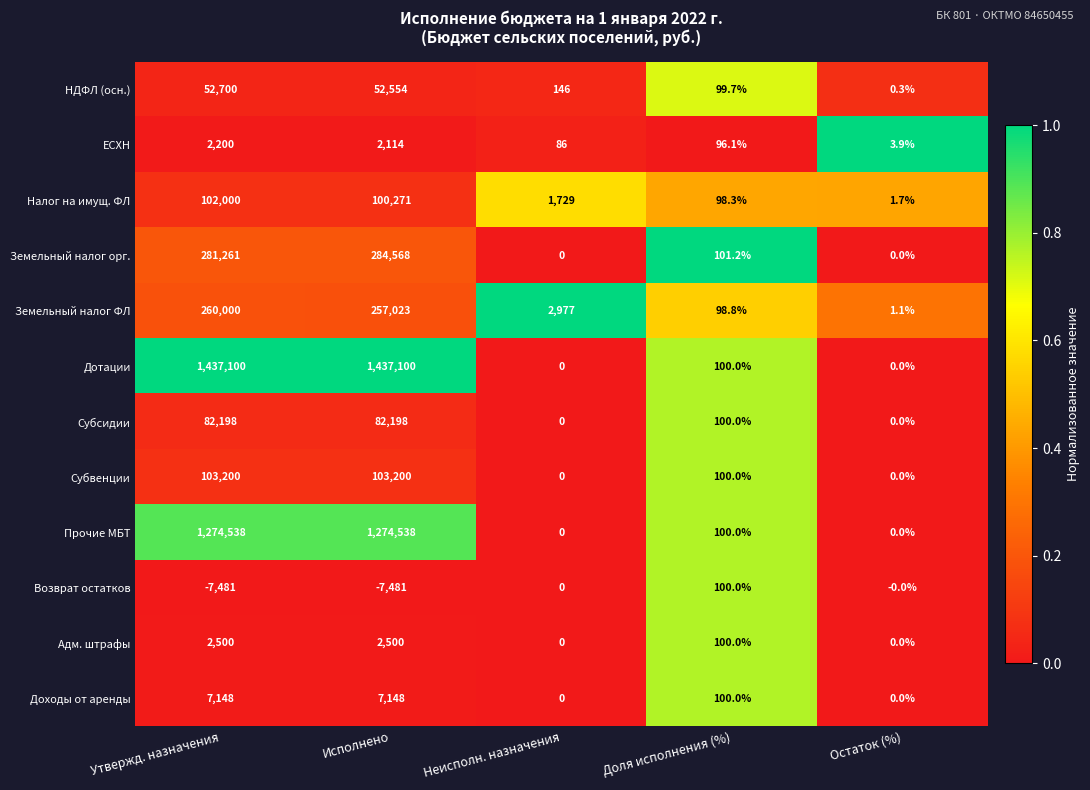

The value of Дотации at Исполнено is 1437100.0. True or false?

True